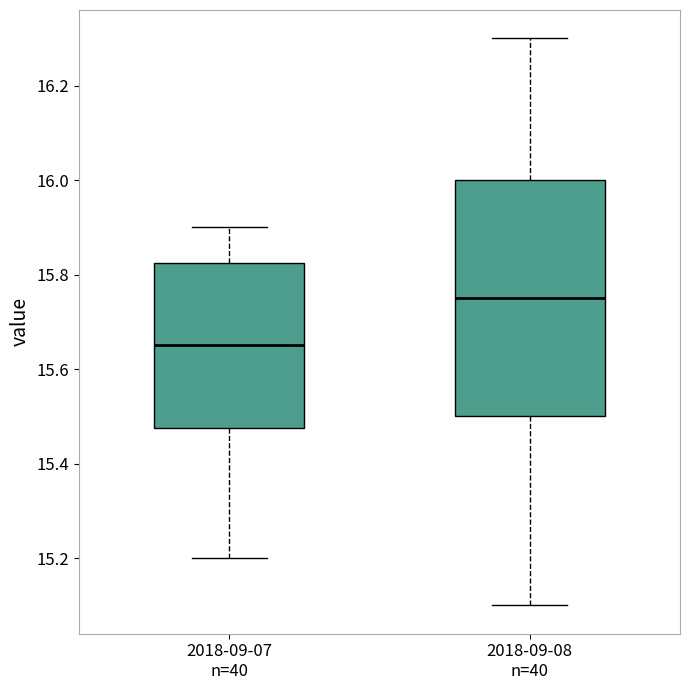

Comparing the boxes themselves (not the whiskers), which one is the tallest?

2018-09-08 n=40